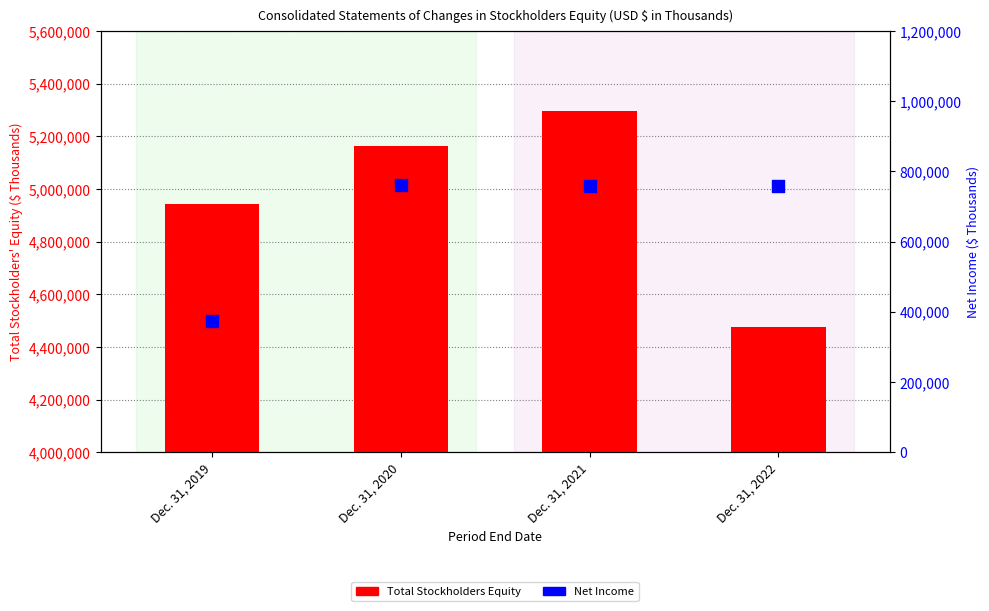

What are all the series names shown in the legend?

Total Stockholders Equity, Net Income